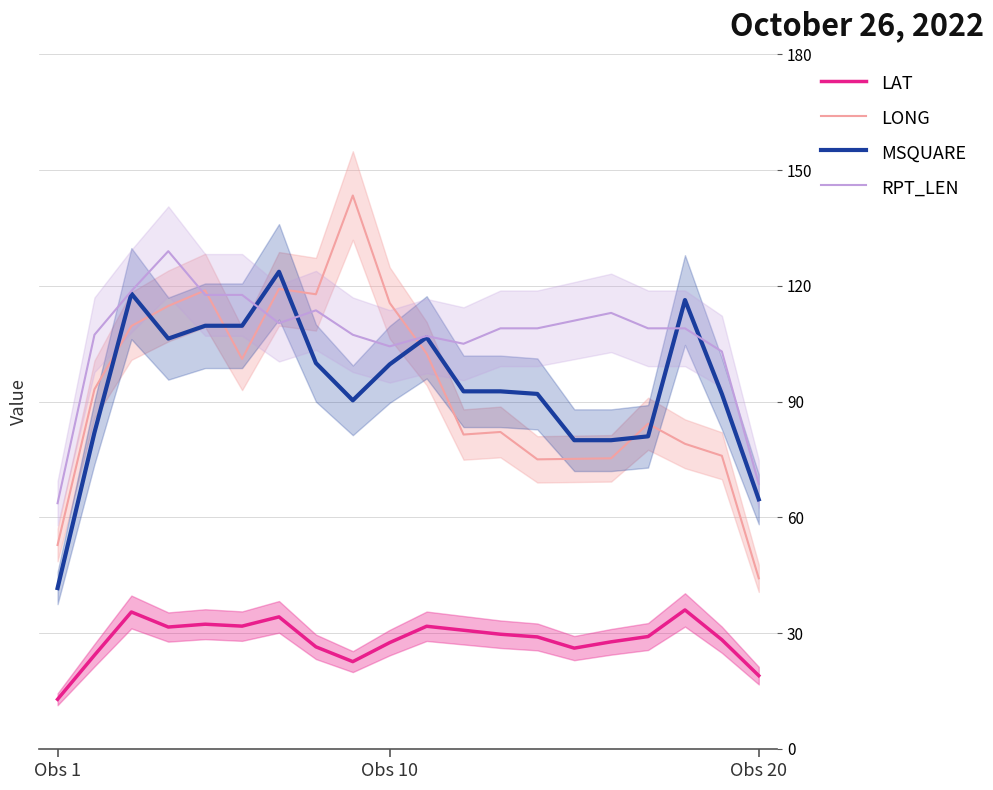

How many data points does each series have?

20